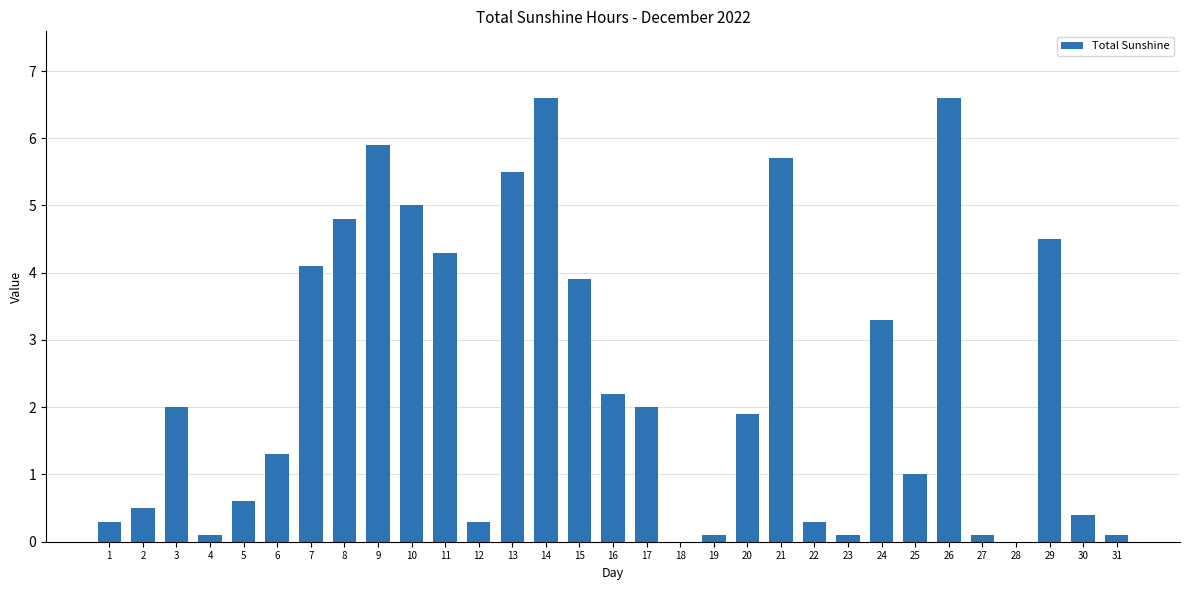

The chart shows a value of 5.7 at 21. True or false?

True